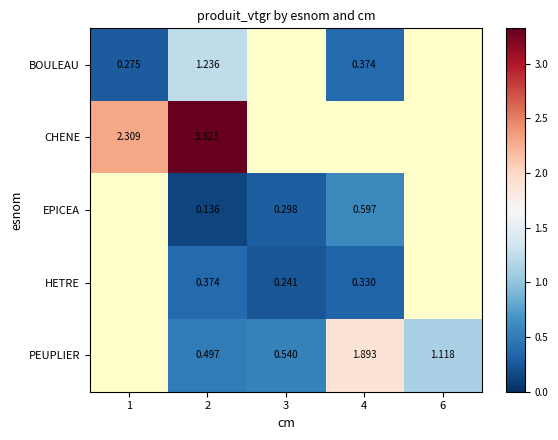

How many data points in PEUPLIER are above 0?

4